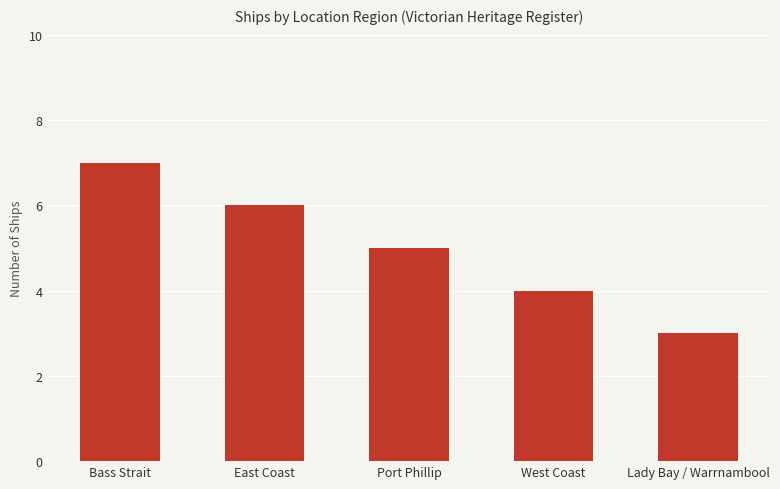

Reading left to right, transcribe all the data shown in this chart.

Bass Strait=7	East Coast=6	Port Phillip=5	West Coast=4	Lady Bay / Warrnambool=3